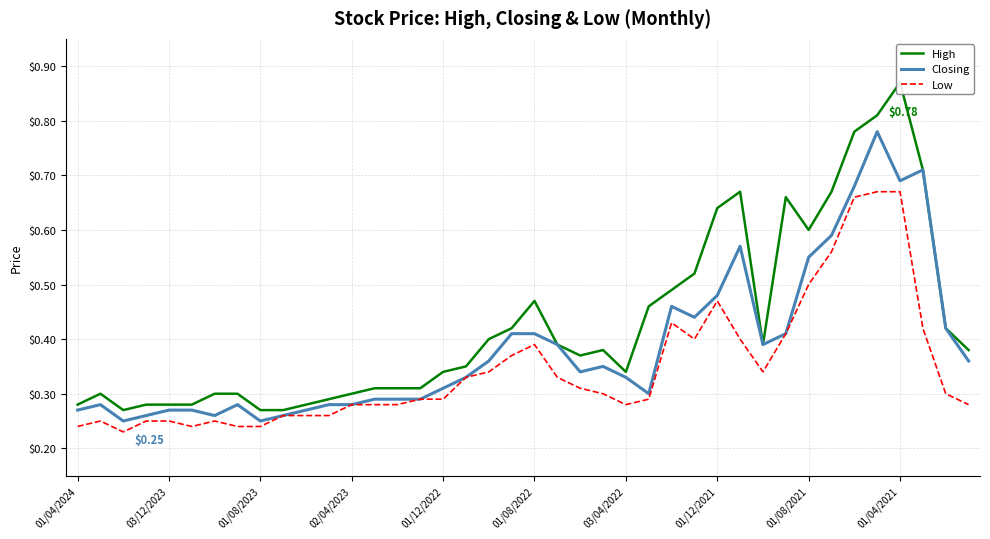

List the series in order of their peak value, lowest first.

Low, Closing, High